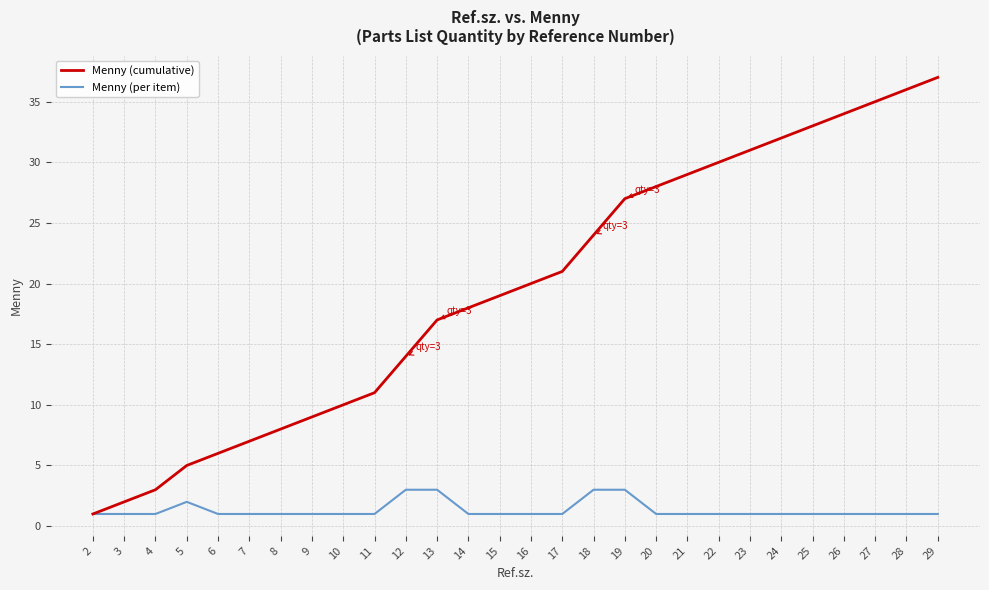

Which label corresponds to the largest value in the chart?

29